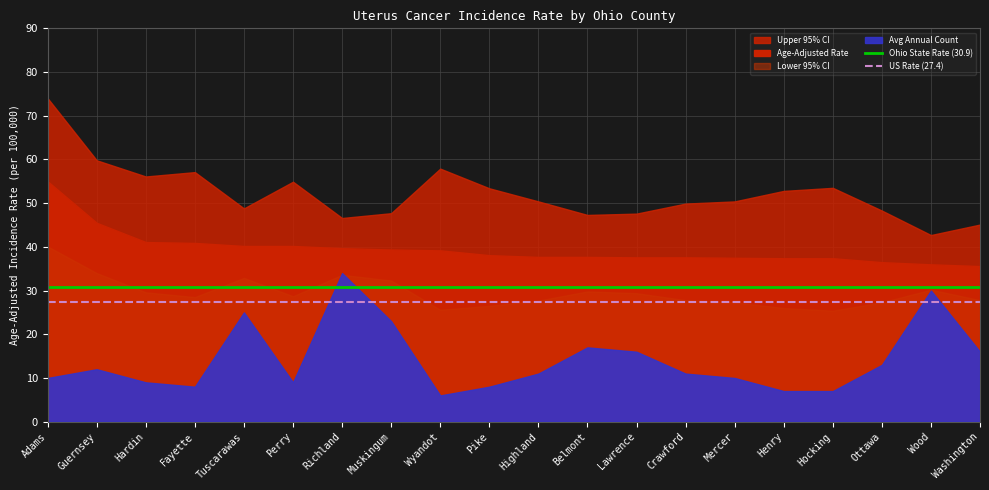

Is it true that US Rate (27.4) equals 27.4 at Ottawa?

True